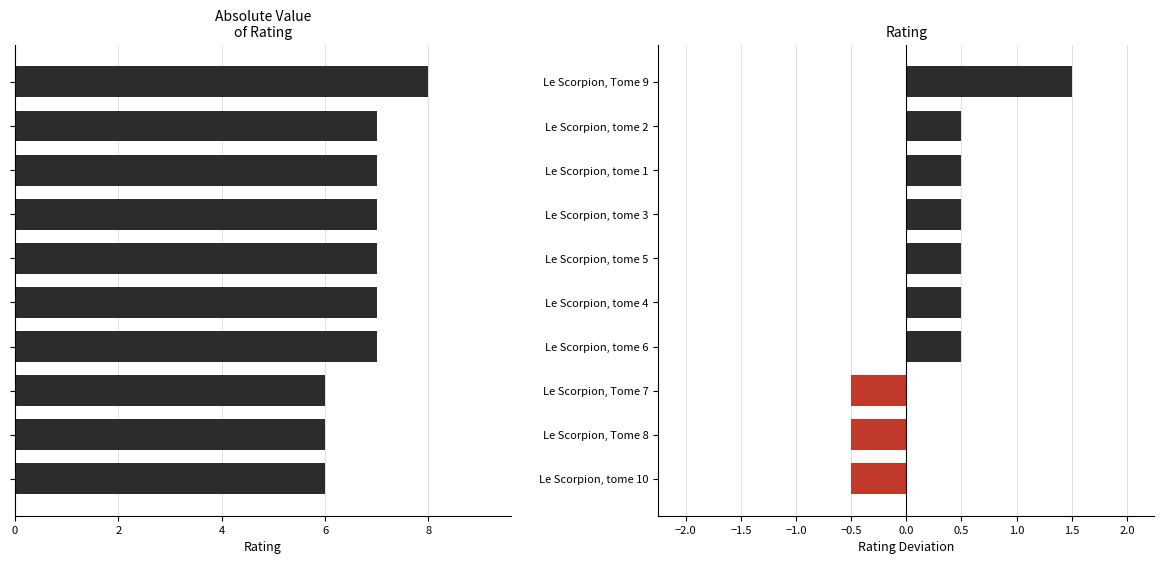

How many bars are there in each group?

2